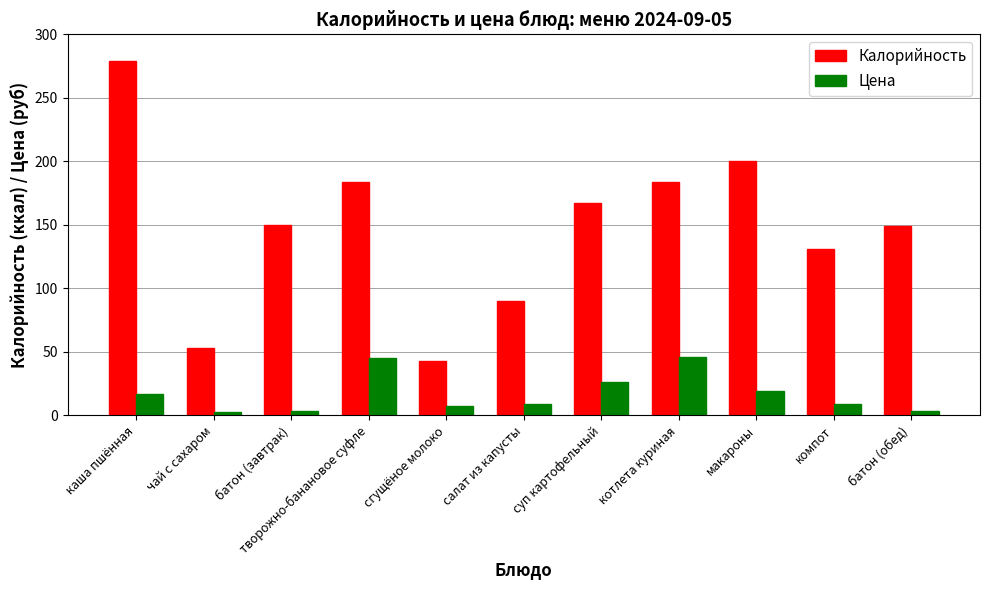

How many values in the Калорийность series are below 150?

5